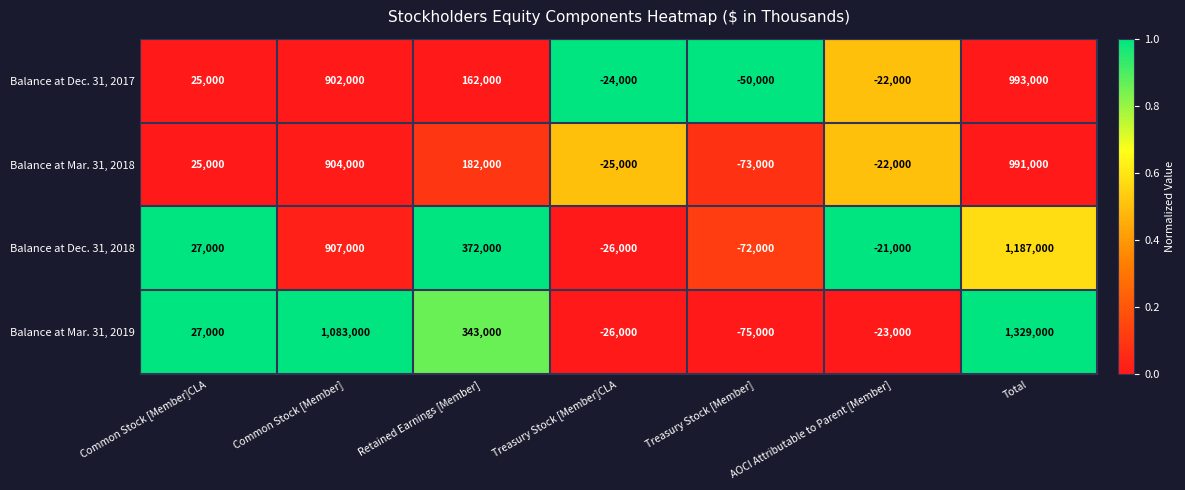

What is the sum of the Balance at Mar. 31, 2018 values at Common Stock [Member] and Treasury Stock [Member]CLA?

879000